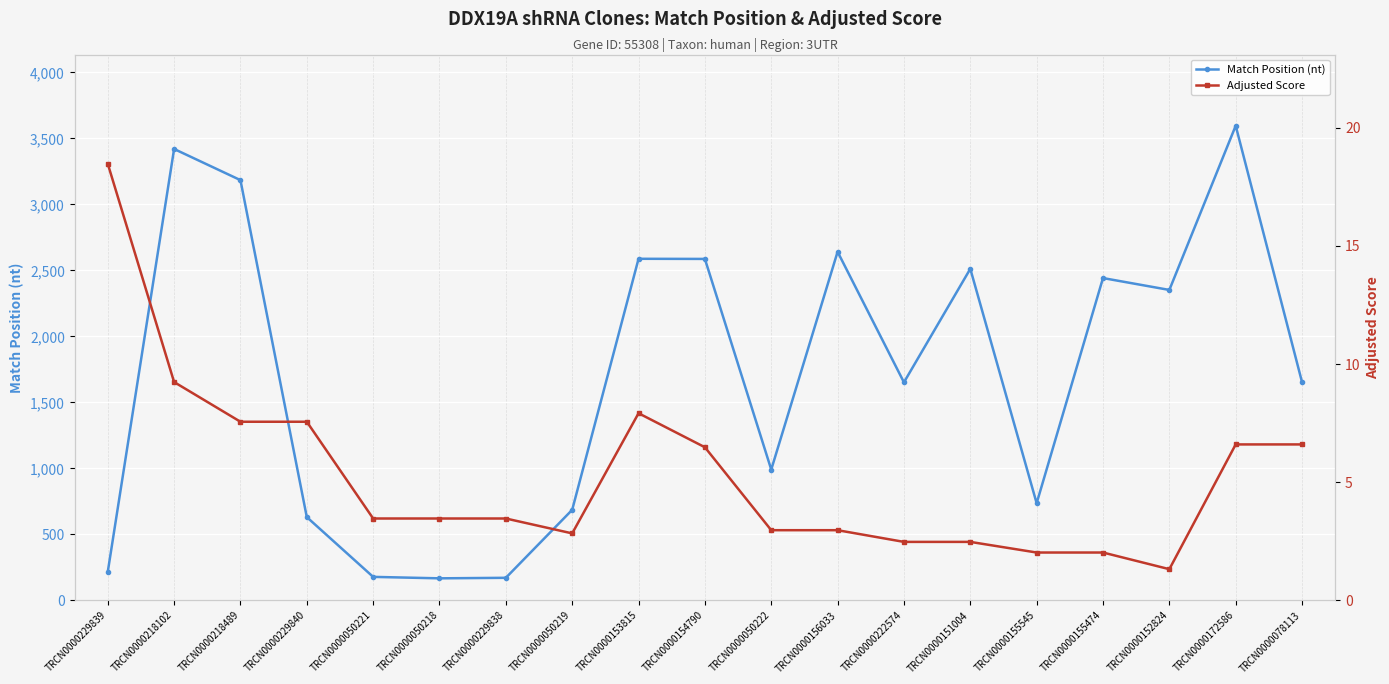

List the series in order of their overall mean, lowest first.

Adjusted Score, Match Position (nt)